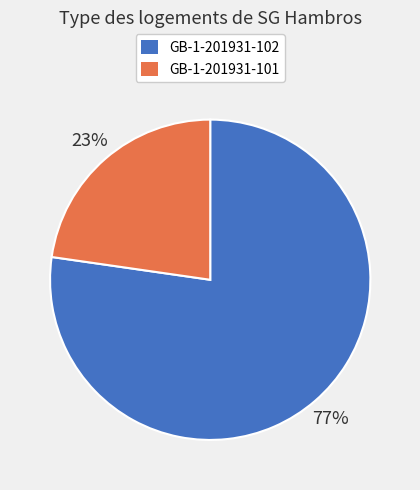

Which has a higher value, GB-1-201931-101 or GB-1-201931-102?

GB-1-201931-102